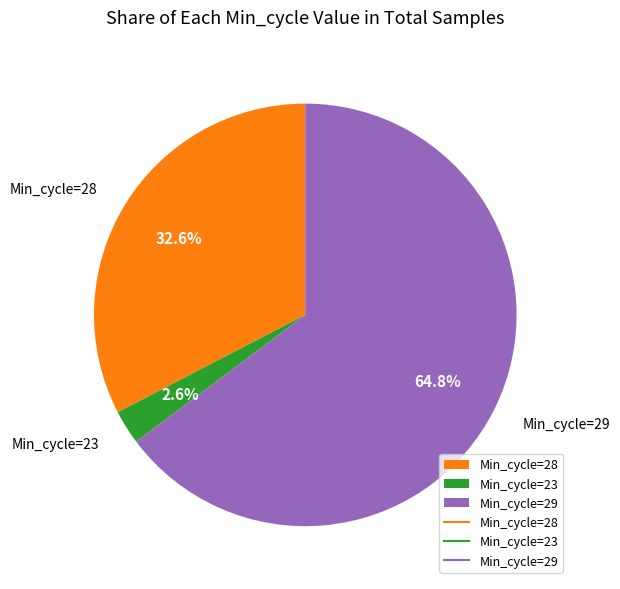

Is the sum of Min_cycle=29 and Min_cycle=23 greater than half?

Yes